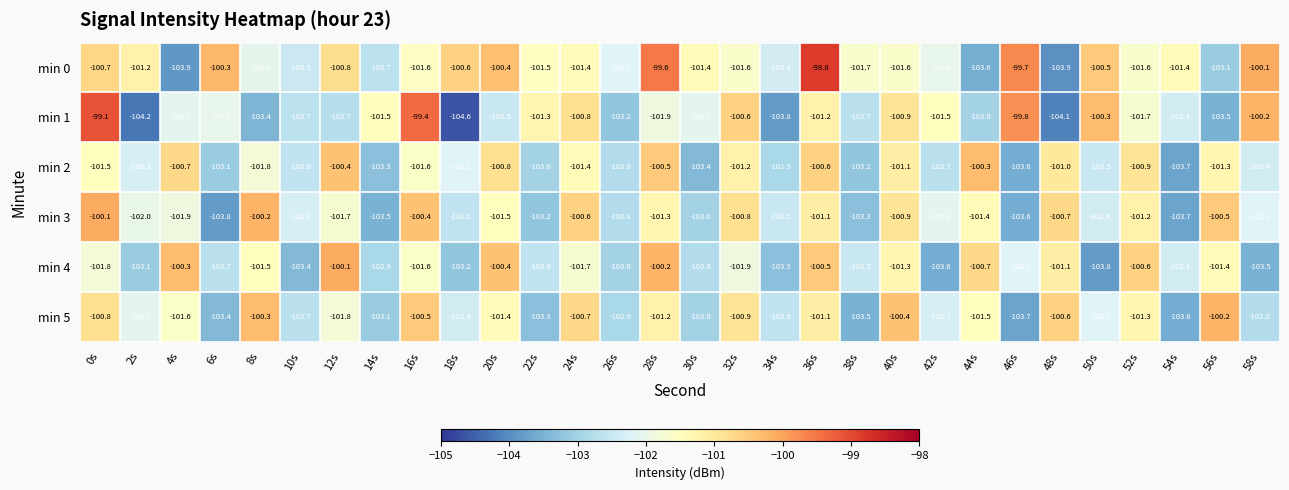

Between 42s and 54s, which series saw the biggest shift?

min 3